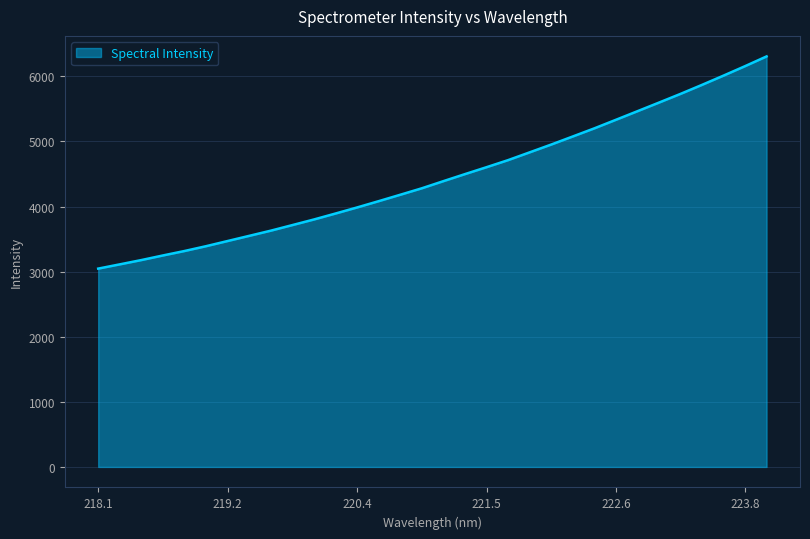

True or false: the data has more than 1 interior local peaks.

False